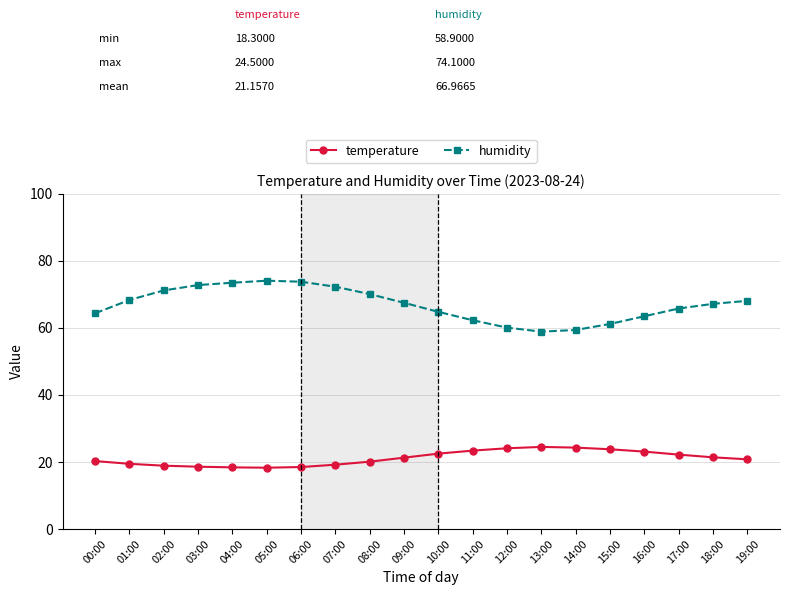

What is the average value of the humidity series?

67.0